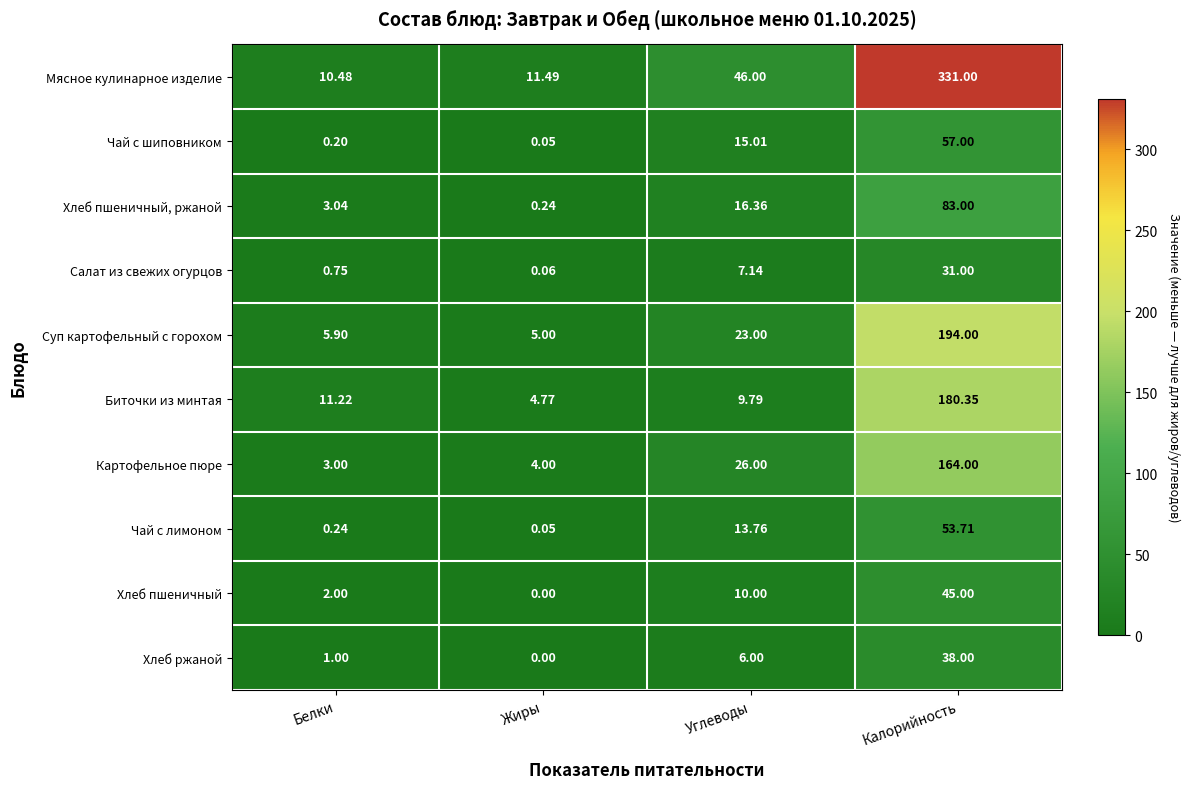

Which series has the widest spread of values?

Мясное кулинарное изделие